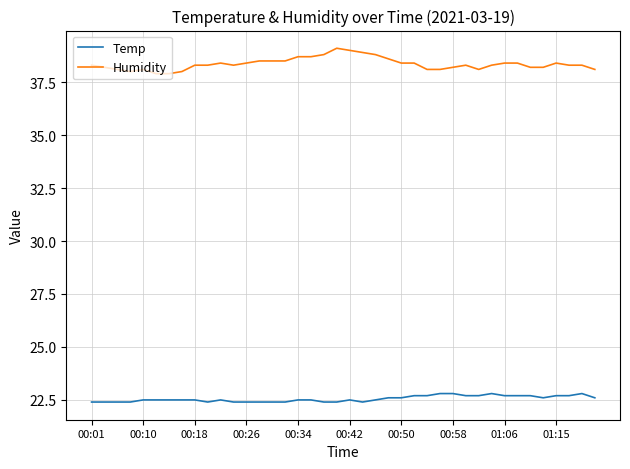

Which series has the largest total across all categories?

Humidity